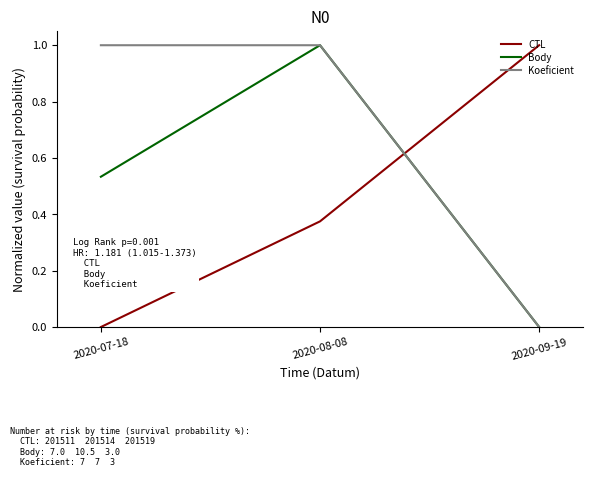

What is the difference between the highest and lowest values at 2020-07-18?

1.0